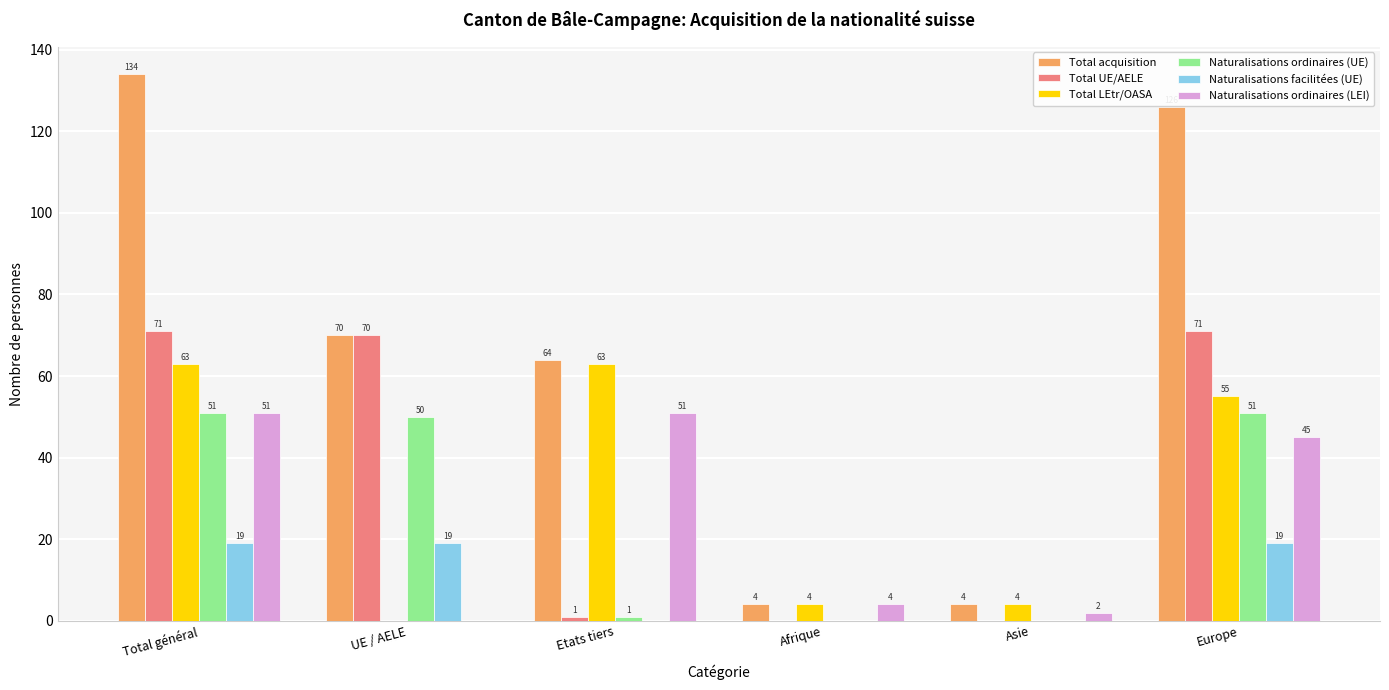

At which category does the chart reach its peak across all series?

Total général